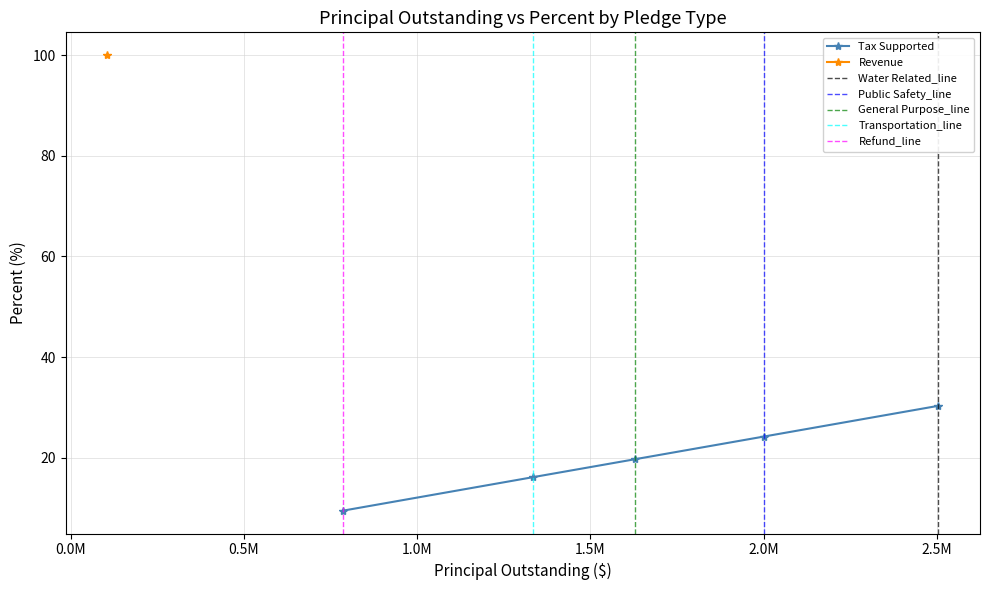

What is the smallest value displayed?

9.5